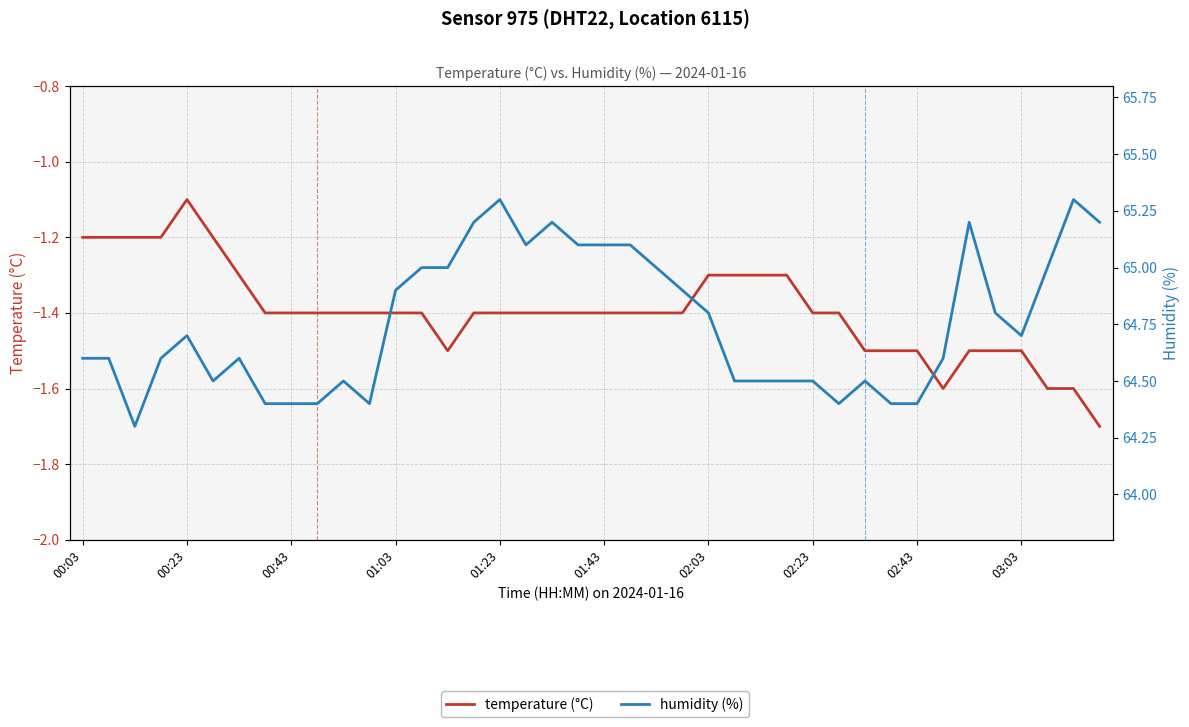

Does the chart have visible grid lines?

Yes